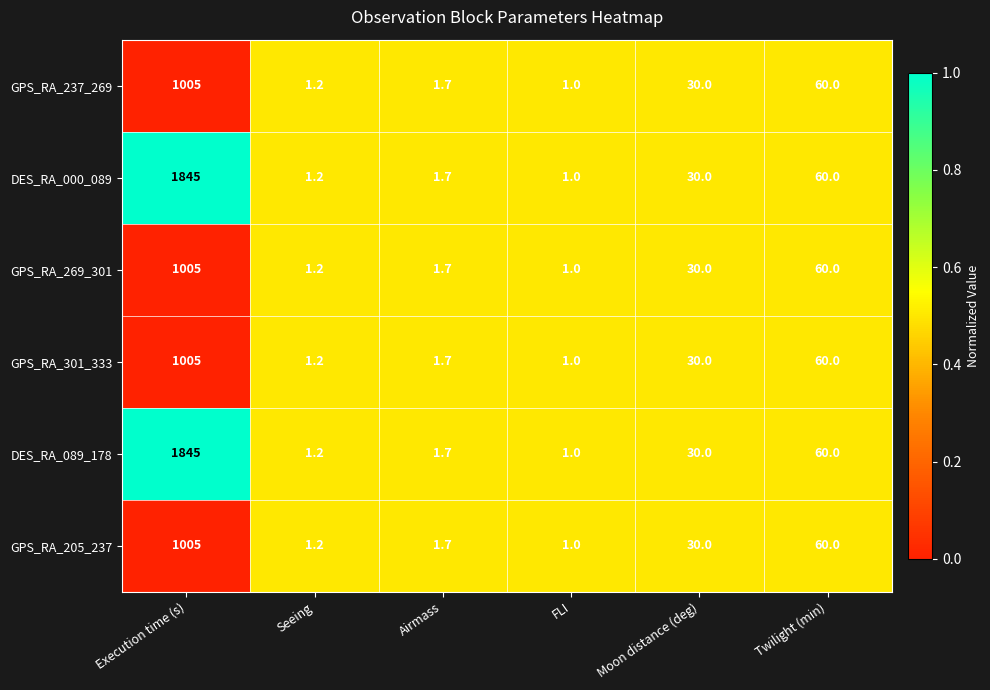

What is the average value of the GPS_RA_237_269 series?

183.2